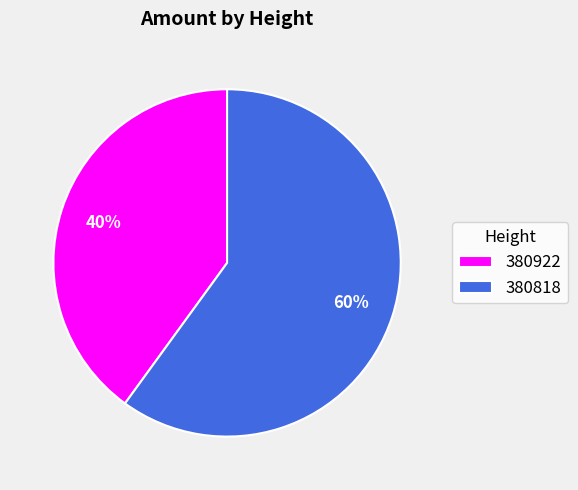

To the nearest percent, what is the difference between the 380922 and 380818 slice percentages?

20%